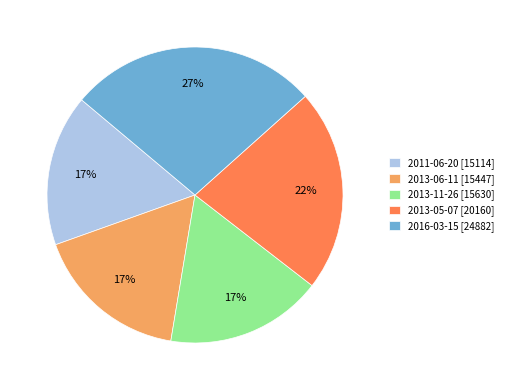

True or false: 2013-11-26 accounts for 27% of the total.

False